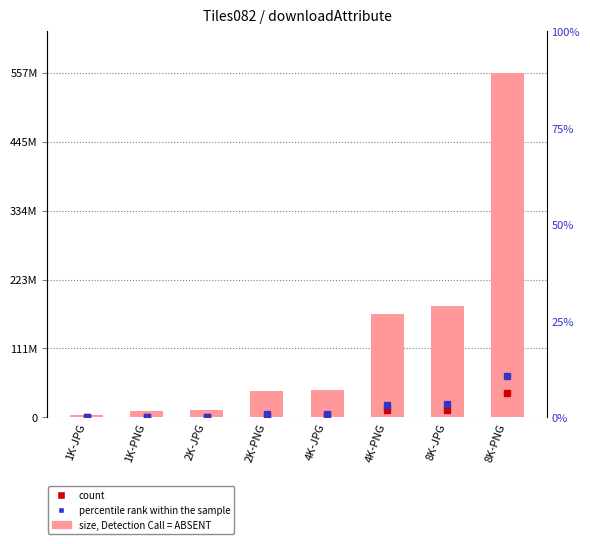

Between 1K-JPG and 2K-JPG, which is larger?

2K-JPG